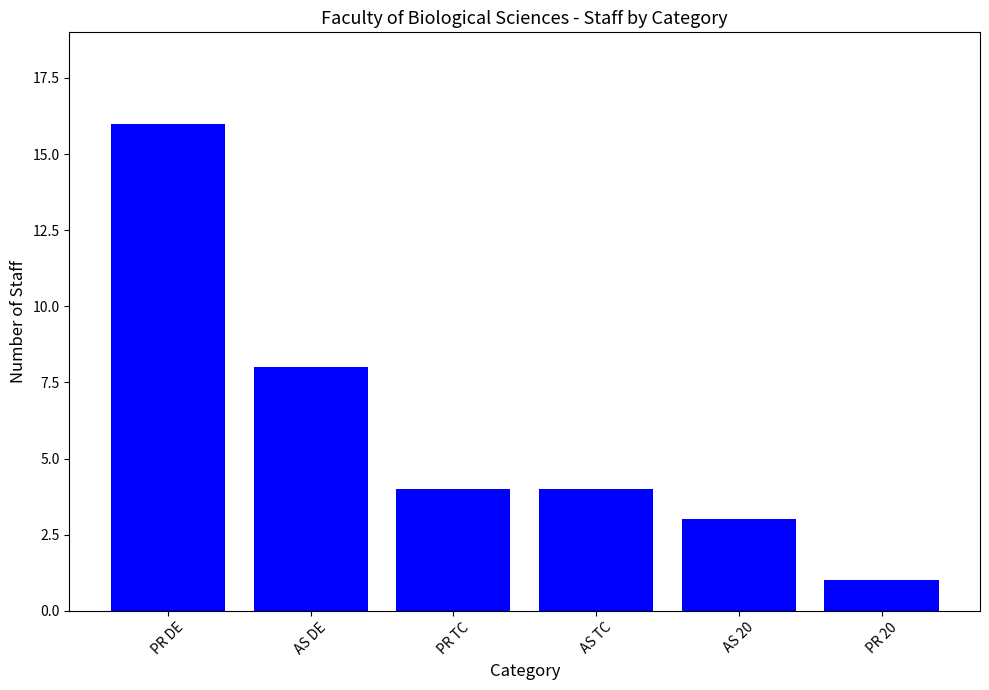

Reading right to left, list all the values displayed in this chart.

1	3	4	4	8	16